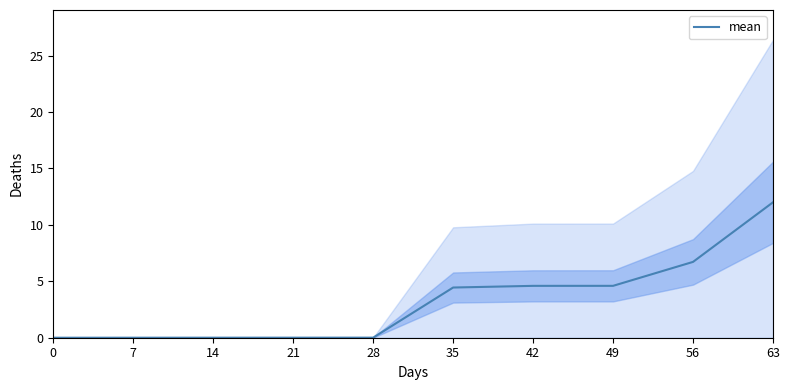

Rank the categories by value from lowest to highest.

0, 7, 14, 21, 28, 35, 42, 49, 56, 63